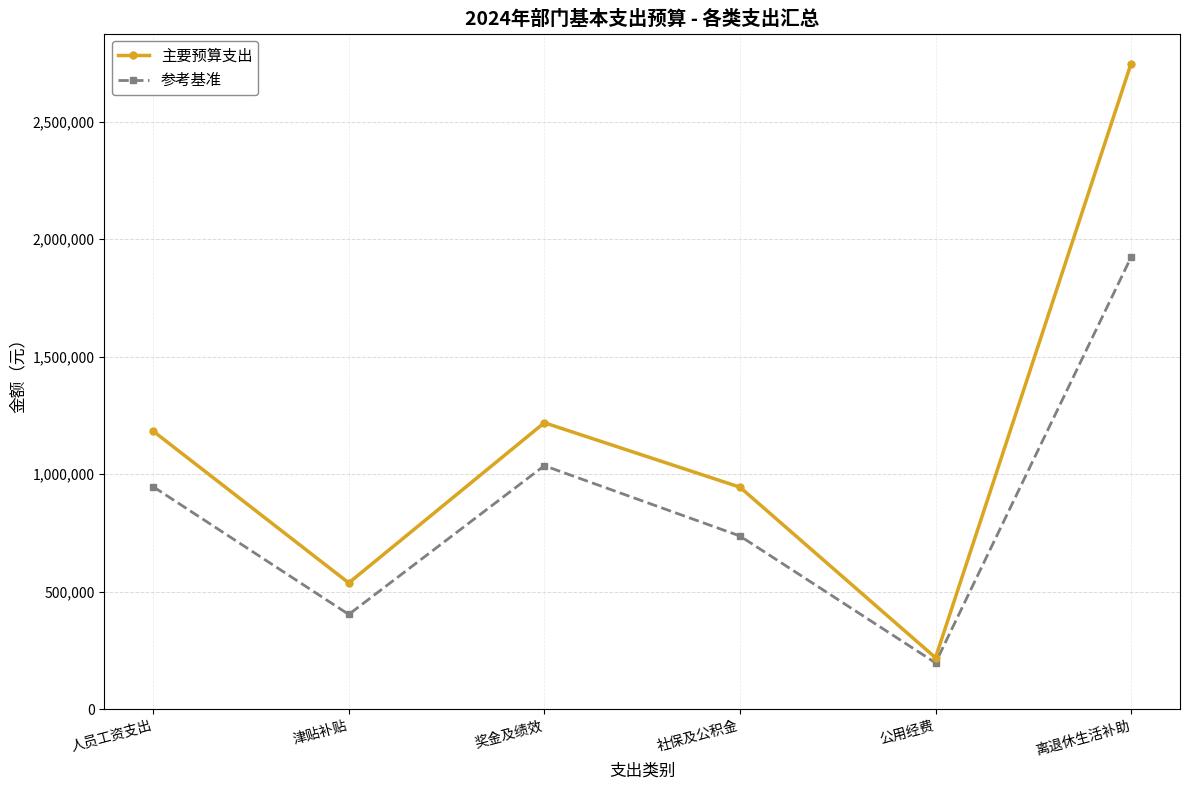

At 津贴补贴, list the series in order from largest to smallest.

主要预算支出, 参考基准